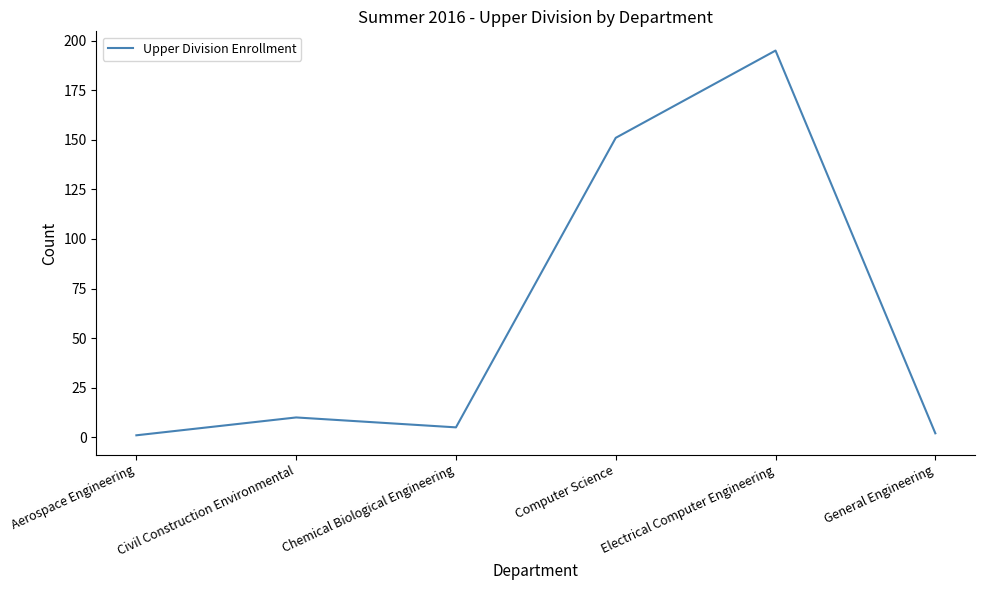

Count the number of data series in this chart.

1